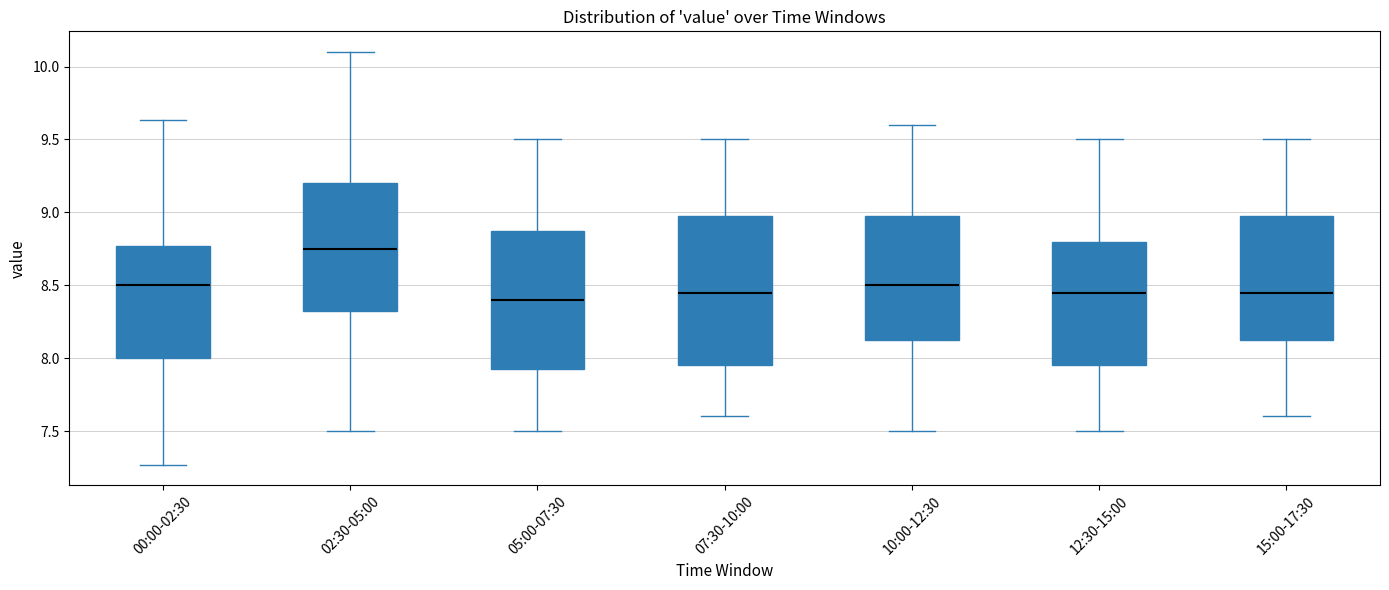

Where does the median line of the box for 02:30-05:00 sit on the y-axis? The values are not printed on the chart, so give them approximately, as read against the axis.

8.75